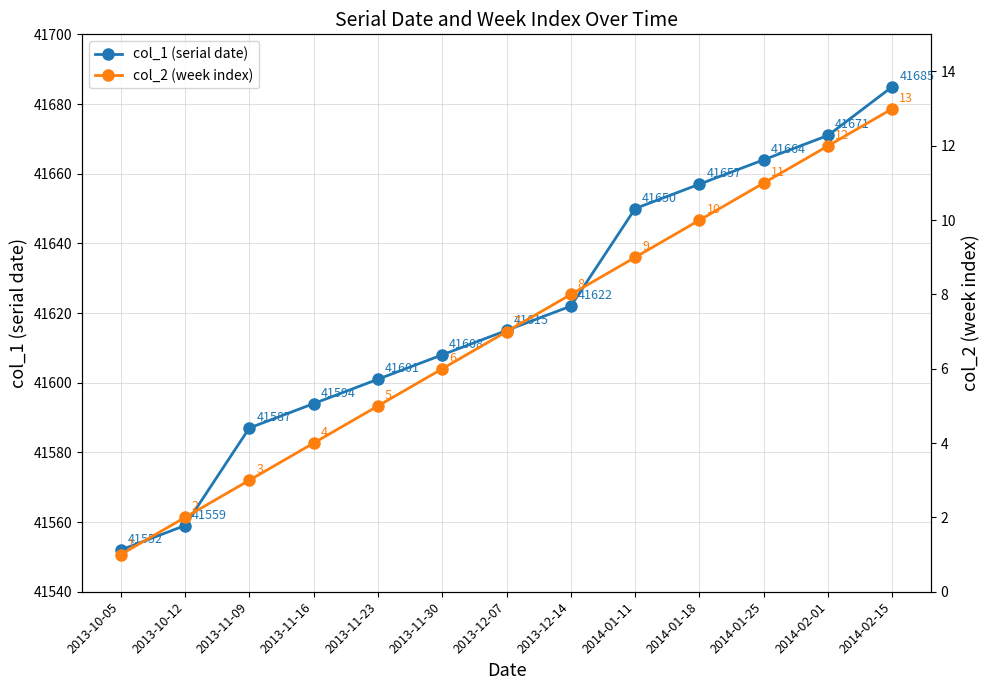

How many data points in col_1 (serial date) are less than 41615?

6